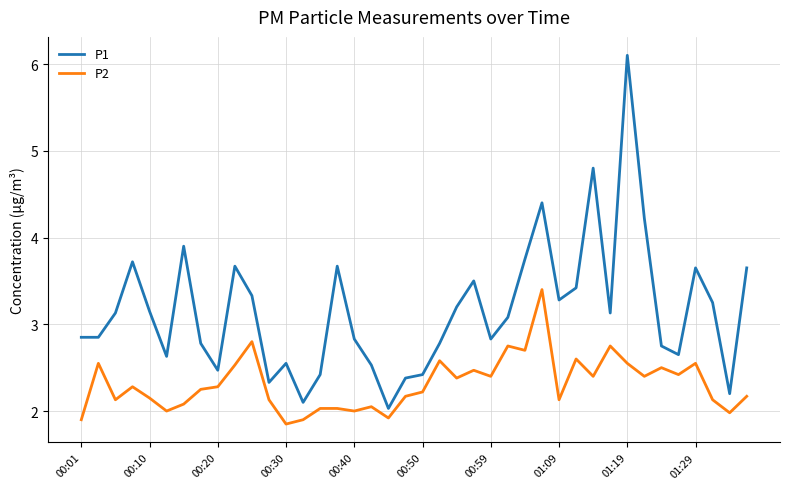

True or false: P1 and P2 intersect in this chart.

False